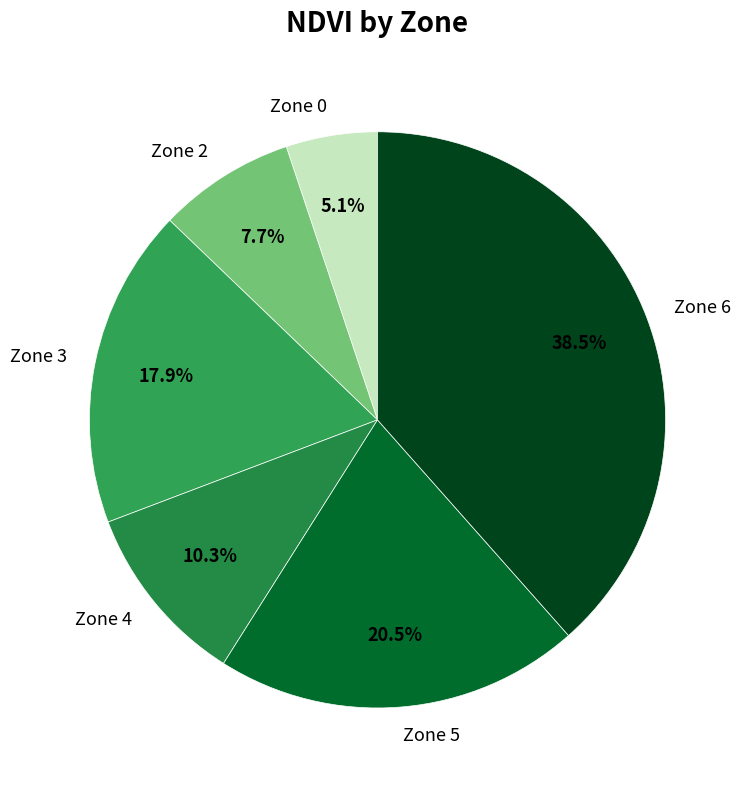

What is the smallest slice in the pie chart?

Zone 0